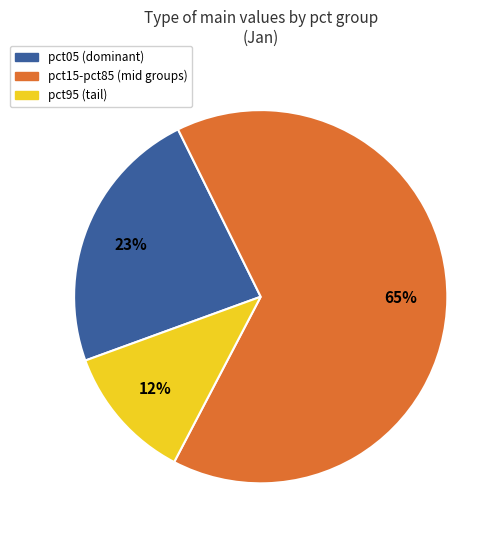

Does any single category account for the majority?

Yes